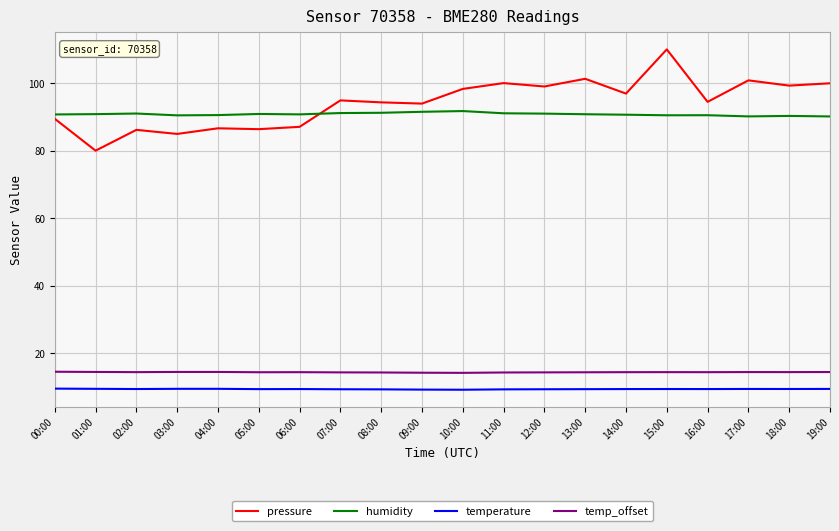

At which category is the sum across all series the highest?

15:00